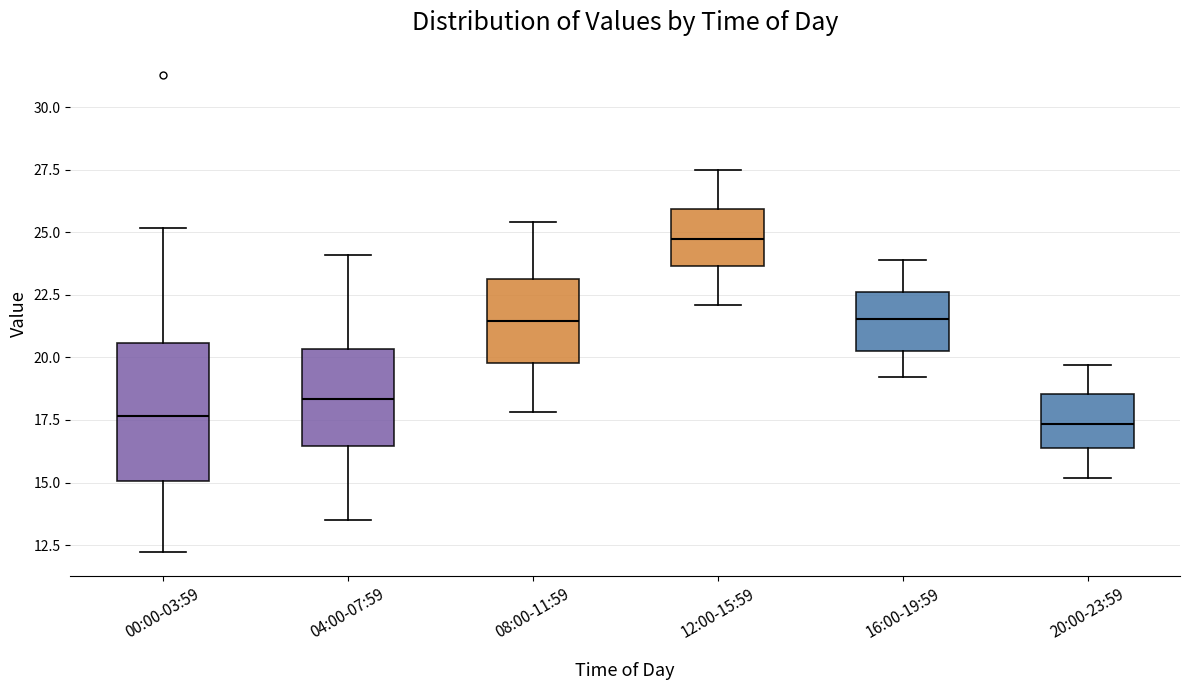

Which box has the highest median line?

12:00-15:59